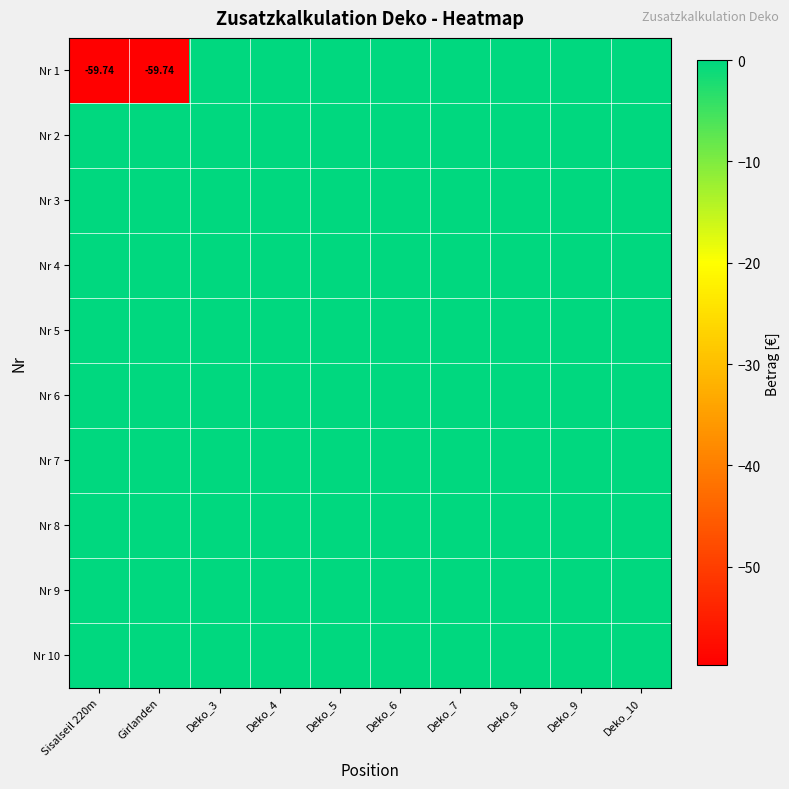

List the series in order of their peak value, highest first.

Nr 1, Nr 2, Nr 3, Nr 4, Nr 5, Nr 6, Nr 7, Nr 8, Nr 9, Nr 10